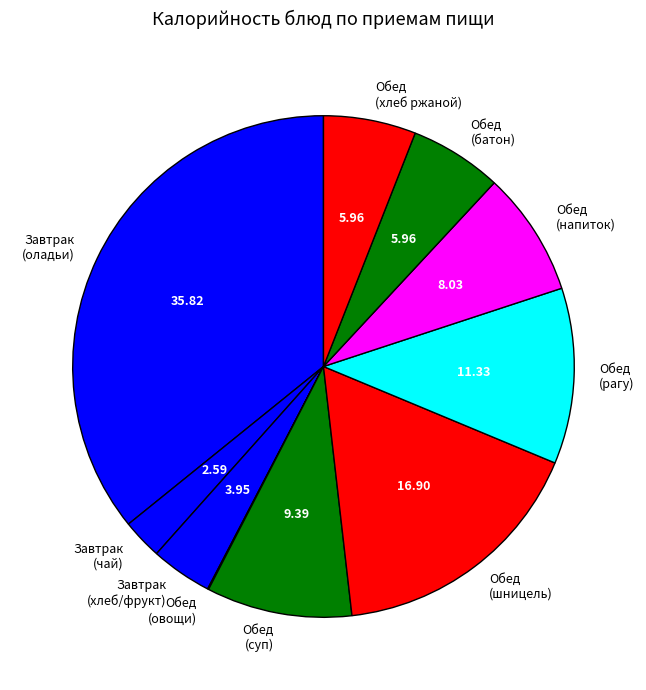

What is the largest slice in the pie chart?

Завтрак (оладьи)